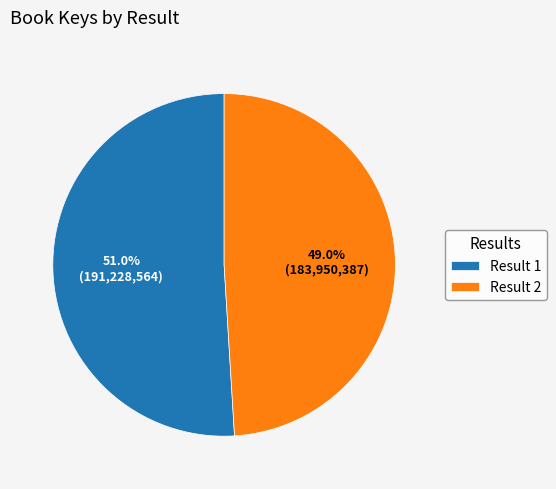

Does Result 2 account for over 50% of the chart?

No